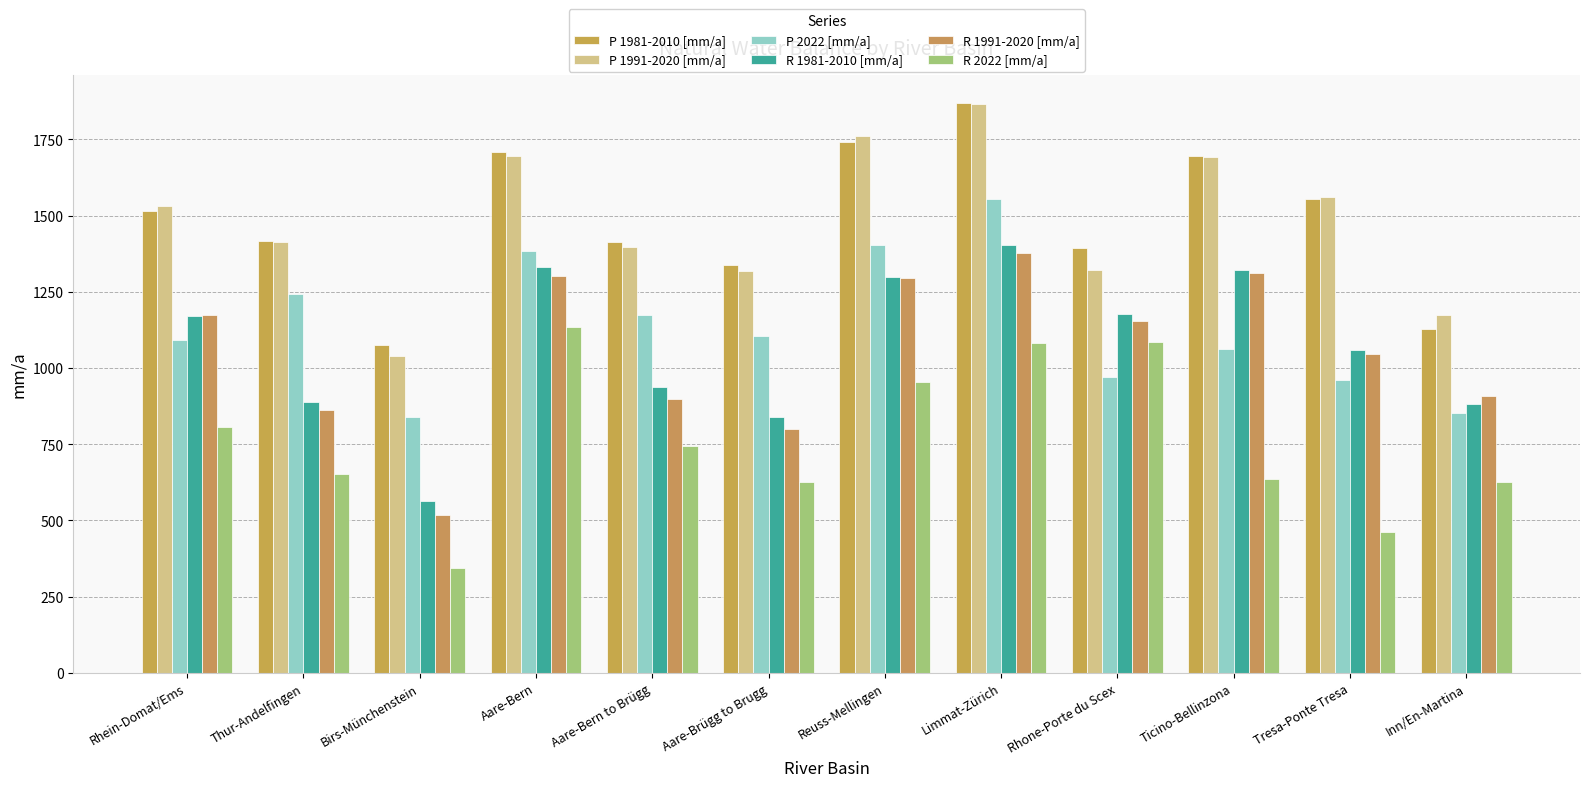

What are all the series names shown in the legend?

P 1981-2010 [mm/a], P 1991-2020 [mm/a], P 2022 [mm/a], R 1981-2010 [mm/a], R 1991-2020 [mm/a], R 2022 [mm/a]